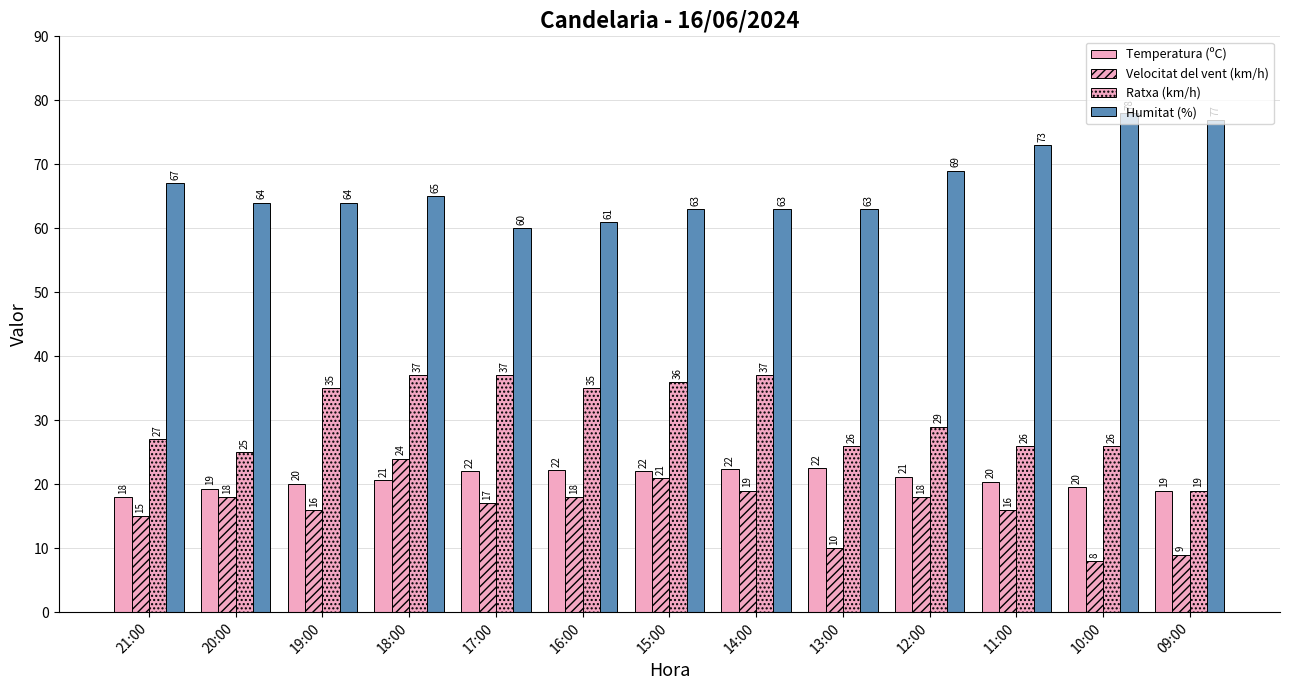

Is it true that Velocitat del vent (km/h) equals 17.0 at 17:00?

True